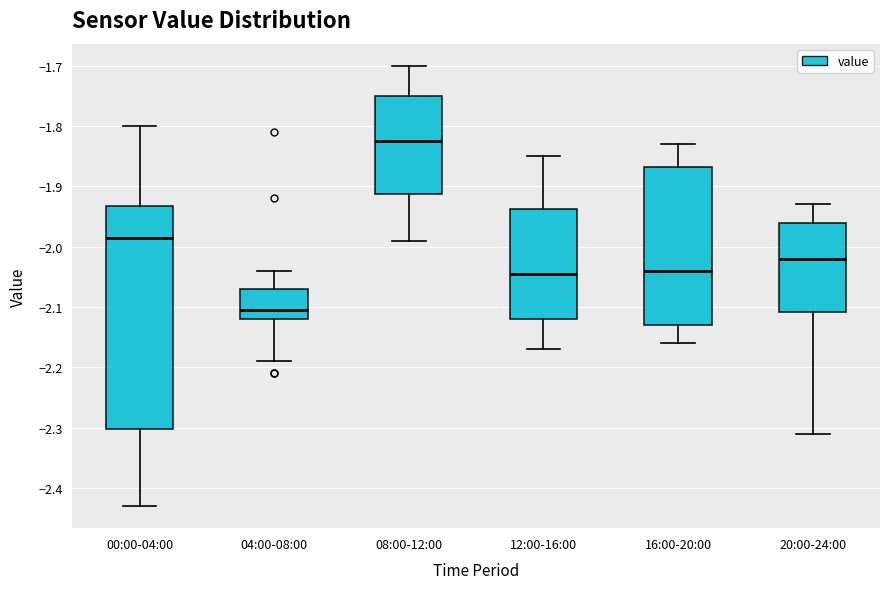

Which box's median line is the lowest?

04:00-08:00